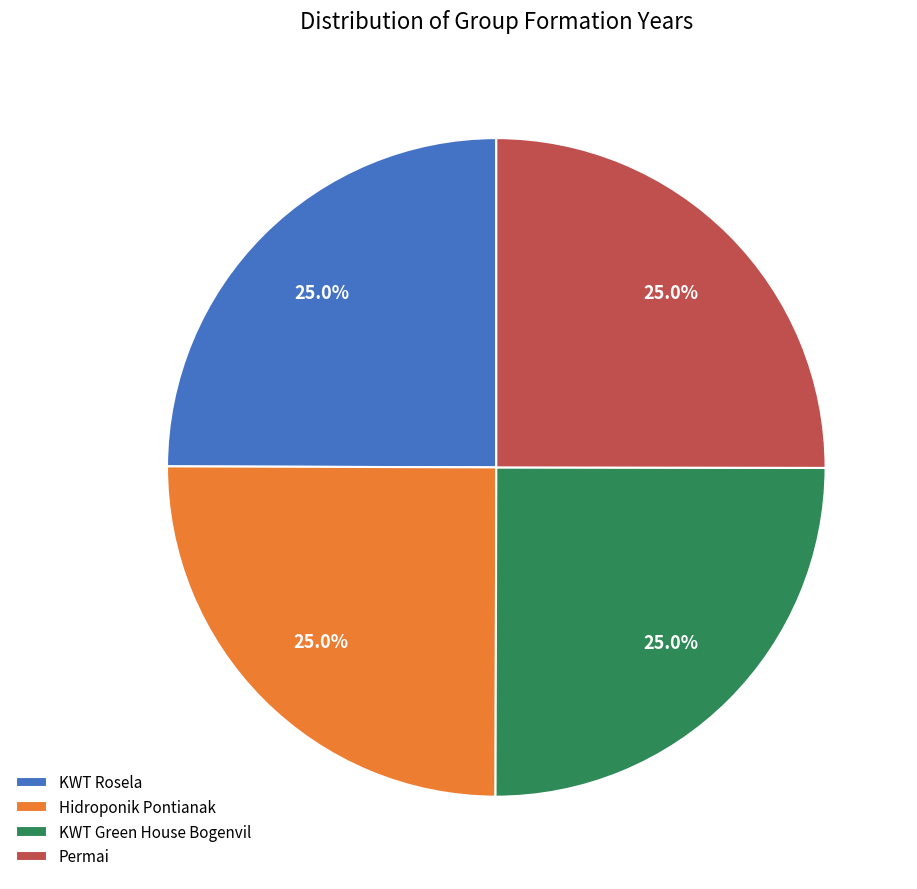

The Hidroponik Pontianak slice represents 25% of the pie. True or false?

True